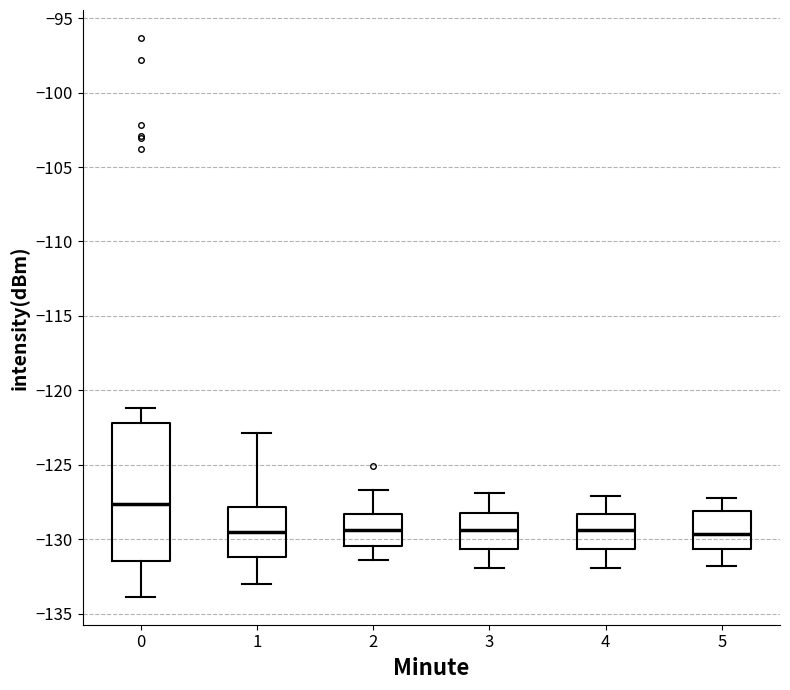

Reading left to right, transcribe this box plot: for each box, give where its median line is, the range the box spans, and where its two whiskers end, as read against the y-axis. The values are not printed on the chart, so give them approximately, as read against the axis.

0: median -127.5, box -131.5 to -122.0, whiskers -134.0 to -121.0
1: median -129.5, box -131.0 to -128.0, whiskers -133.0 to -123.0
2: median -129.5, box -130.5 to -128.5, whiskers -131.5 to -126.5
3: median -129.5, box -130.5 to -128.0, whiskers -132.0 to -127.0
4: median -129.5, box -130.5 to -128.5, whiskers -132.0 to -127.0
5: median -129.5, box -130.5 to -128.0, whiskers -132.0 to -127.0